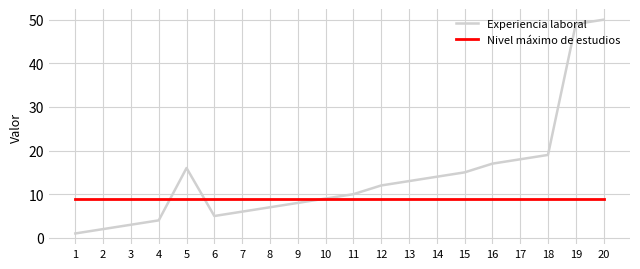

Which series has the widest spread of values?

Experiencia laboral